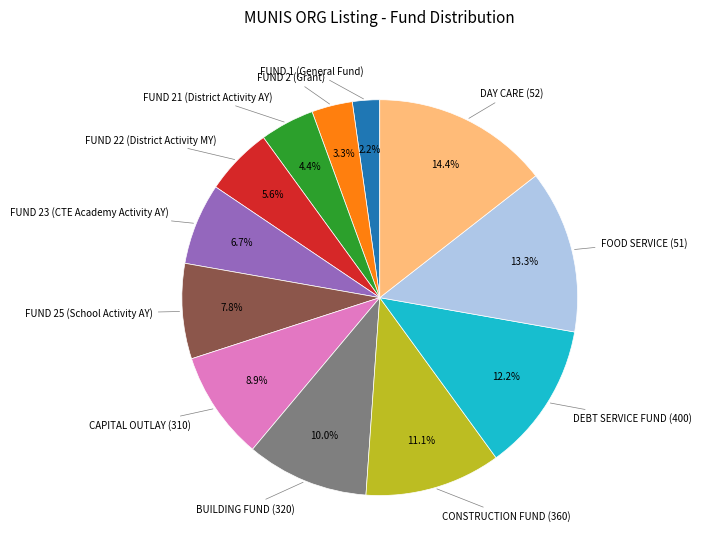

Is there any slice that represents more than half of the pie?

No